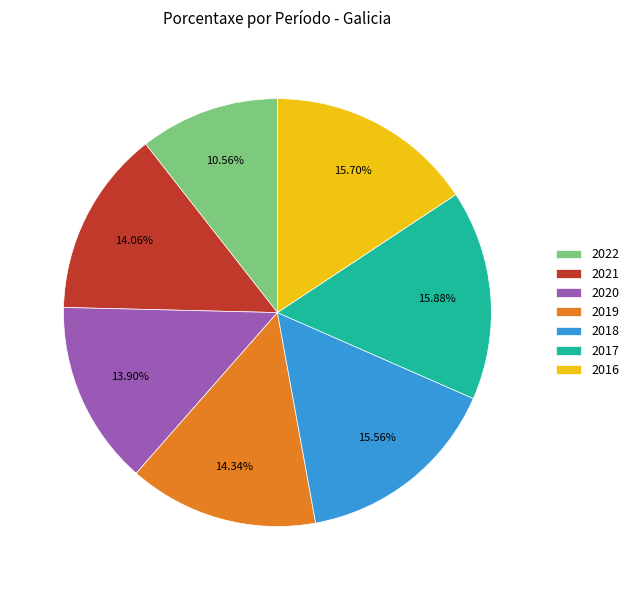

Is there any slice that represents more than half of the pie?

No